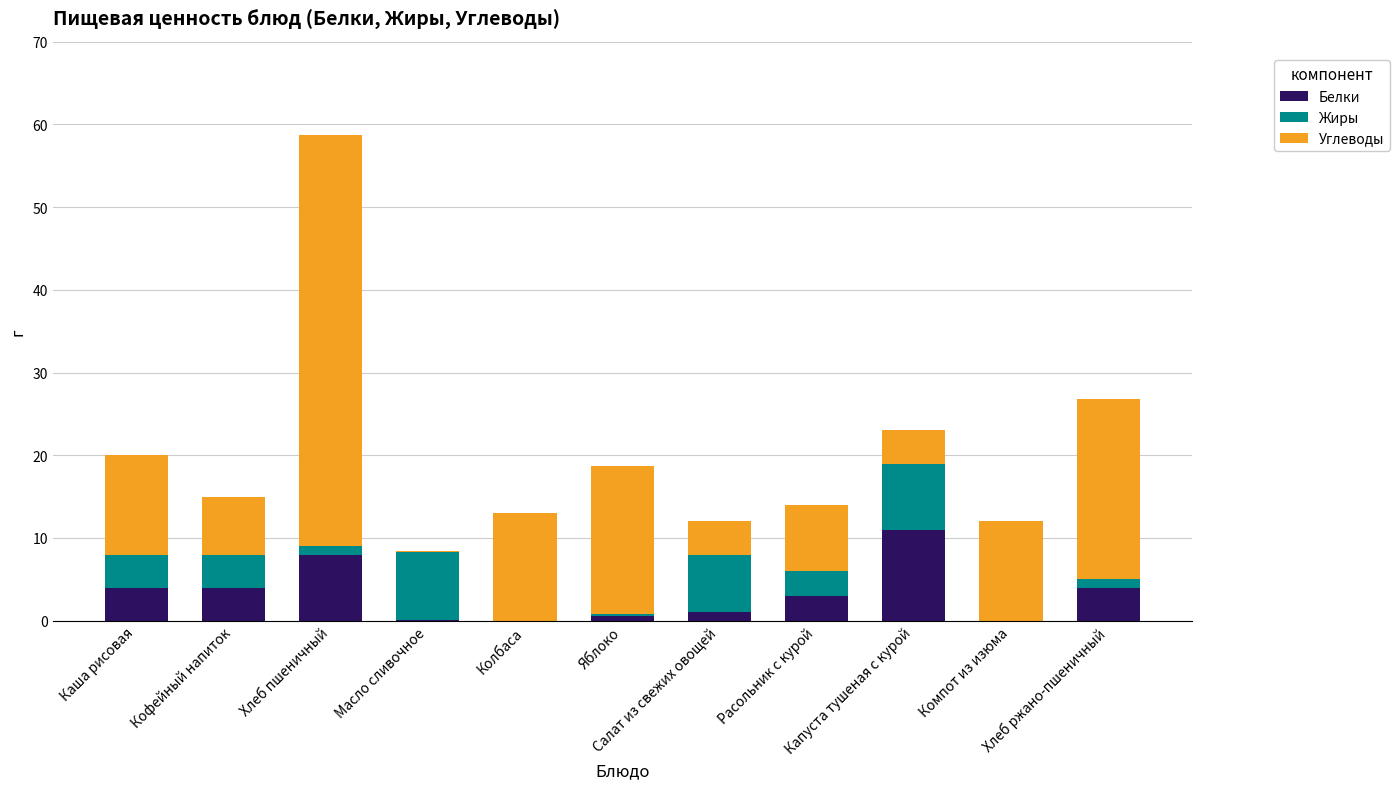

What is the highest value of the Белки series?

11.0